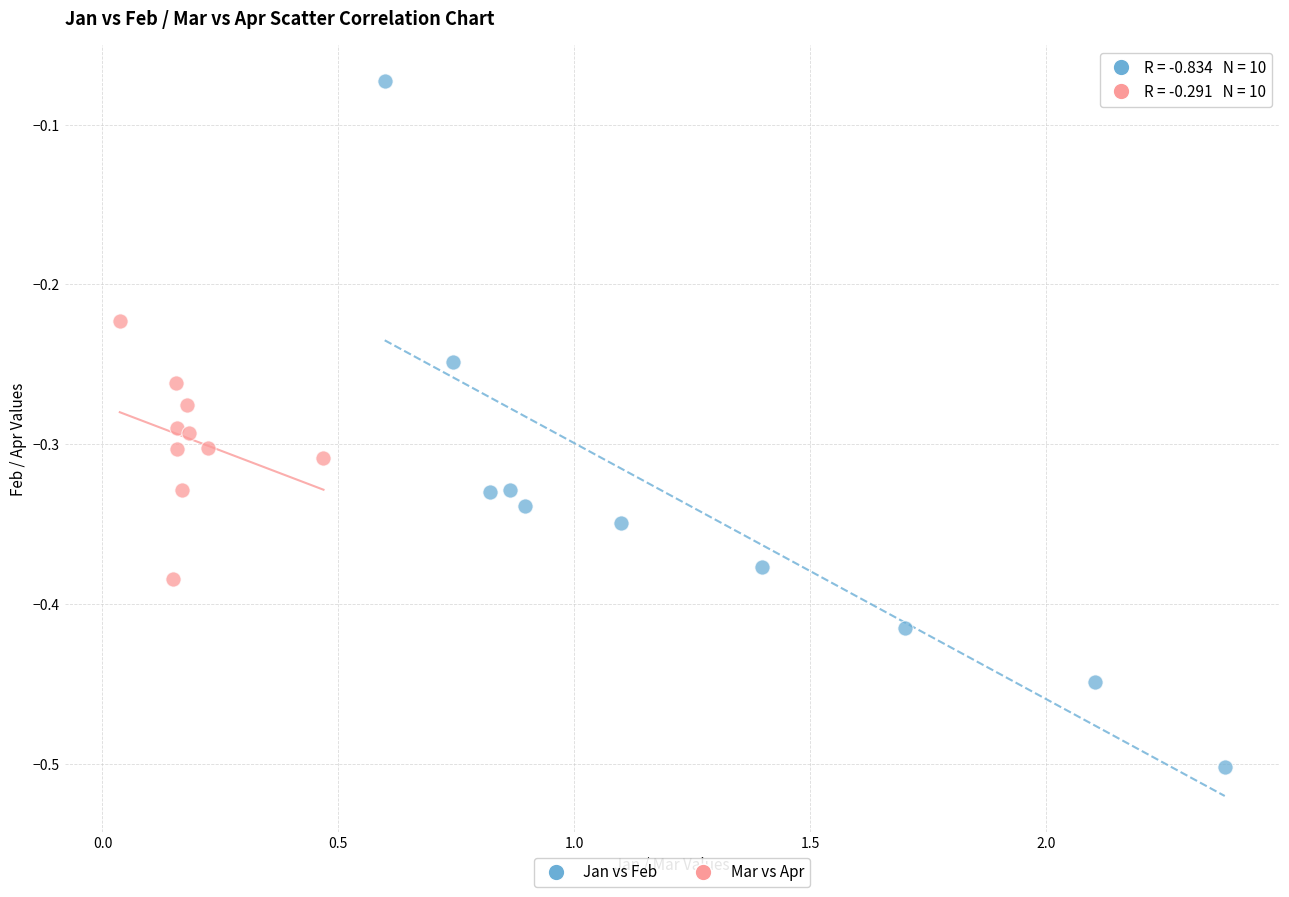

Which series reaches the maximum Y coordinate?

Jan vs Feb